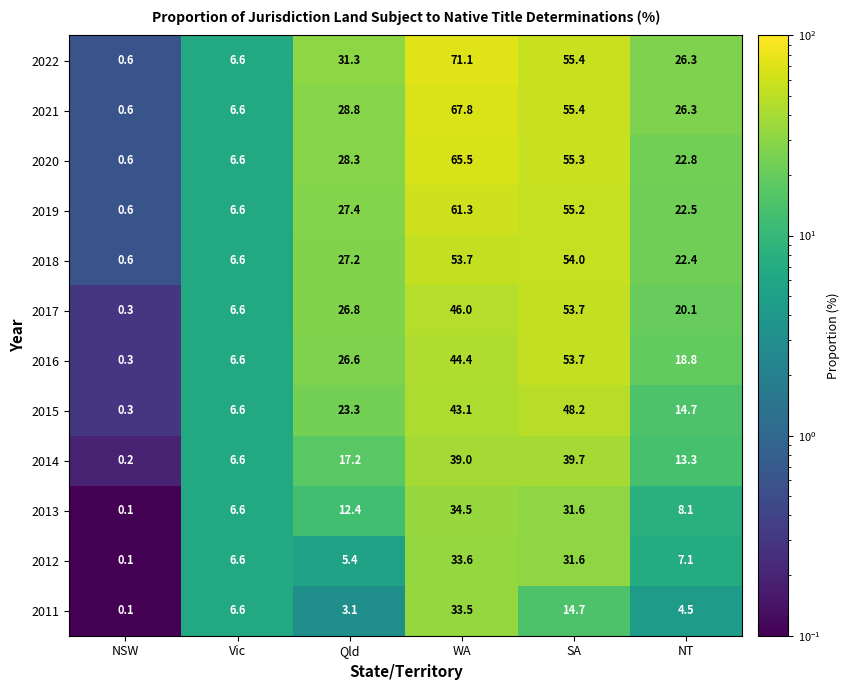

Which series has the widest spread of values?

2022